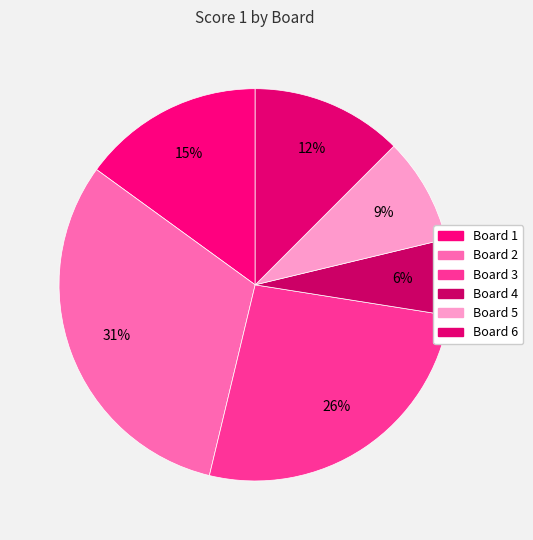

Combined, what portion of the pie is Board 6 and Board 2?

43.8%